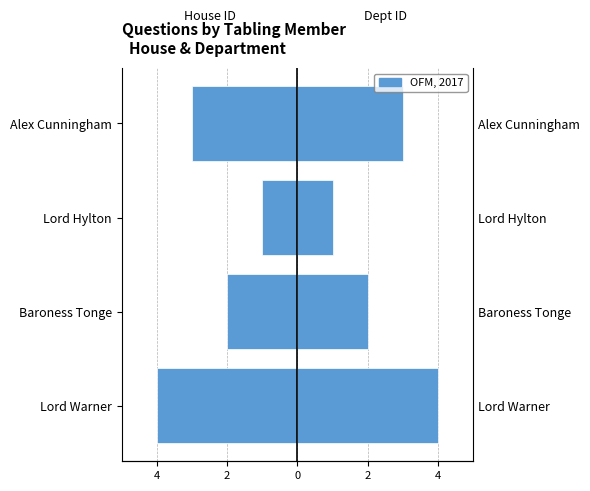

What is the minimum value for answering dept id?

1